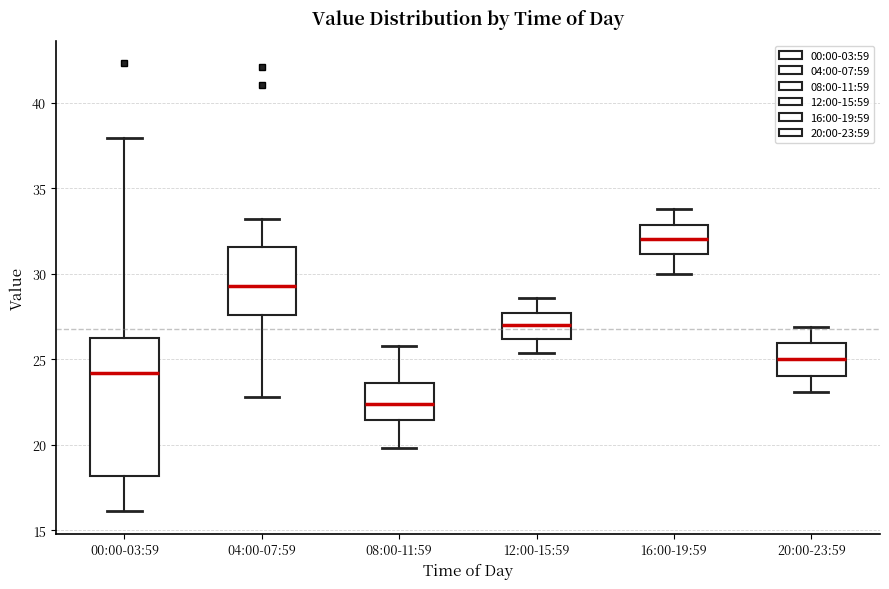

Which box is the tallest, from its lower edge to its upper edge?

00:00-03:59